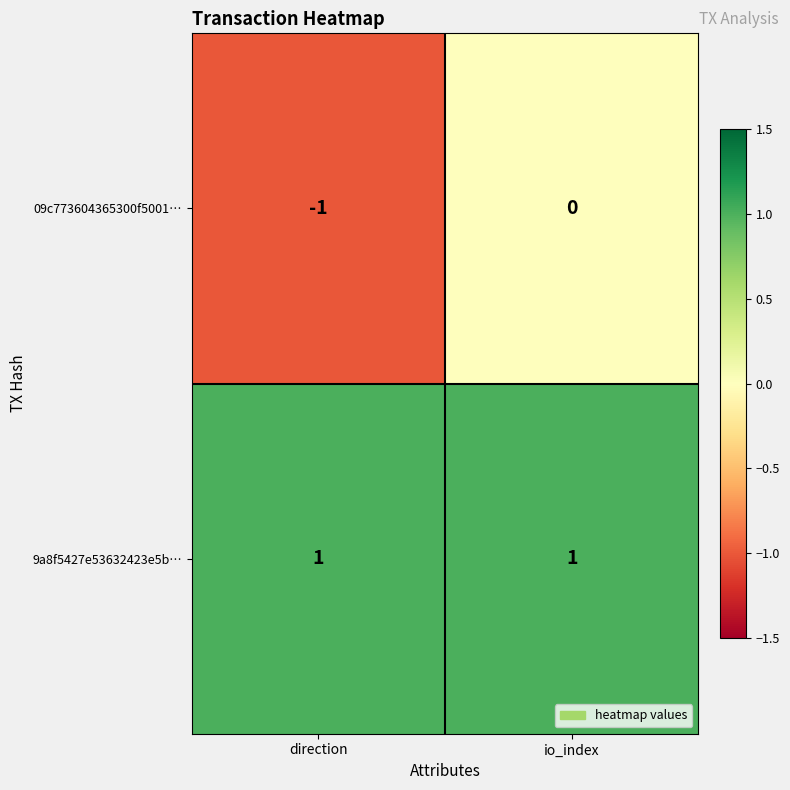

At direction, list the series in order from largest to smallest.

9a8f5427e53632423e5b…, 09c773604365300f5001…